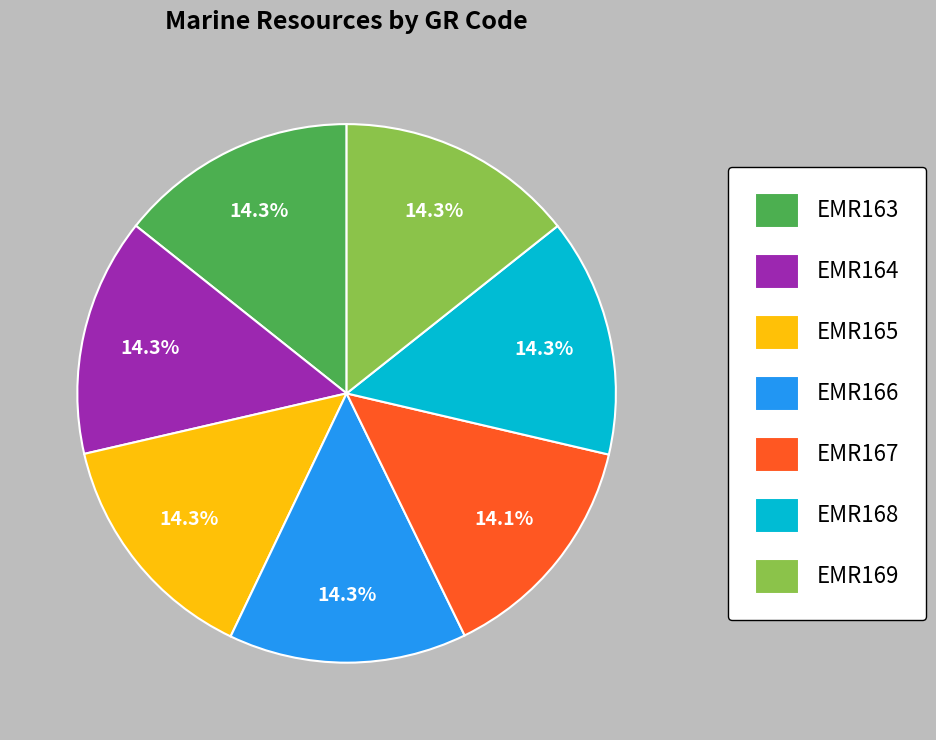

Does EMR167 represent more than half of the total?

No